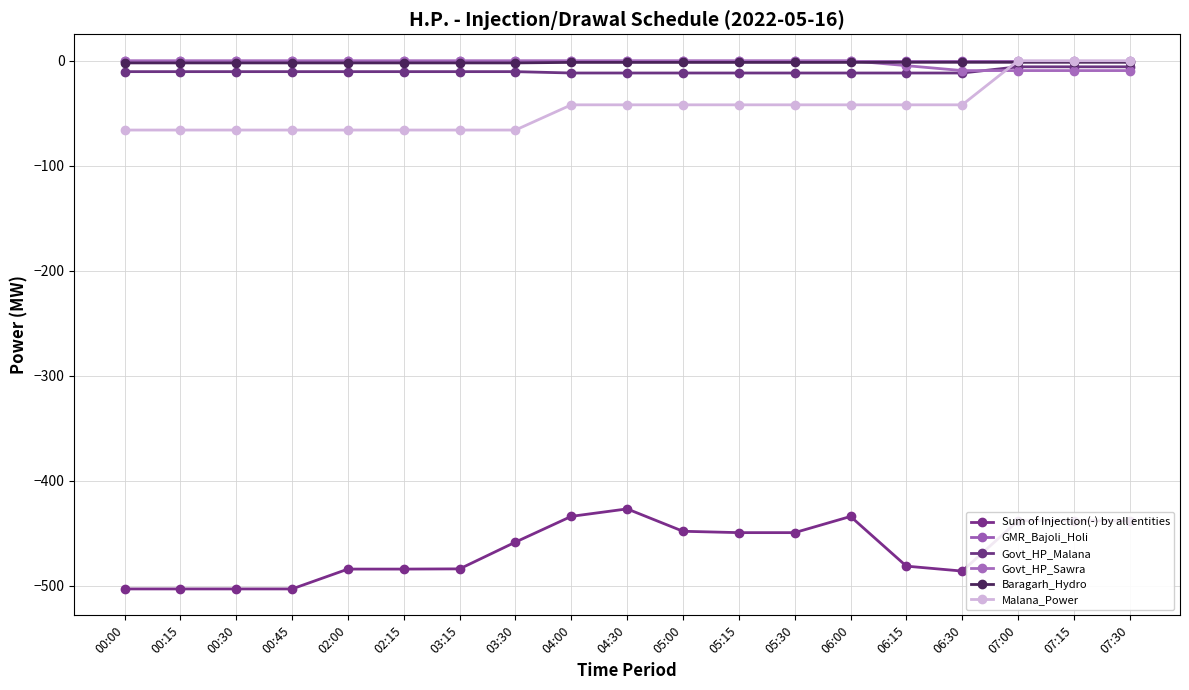

The value of Baragarh_Hydro at 03:30 is -2.1. True or false?

True